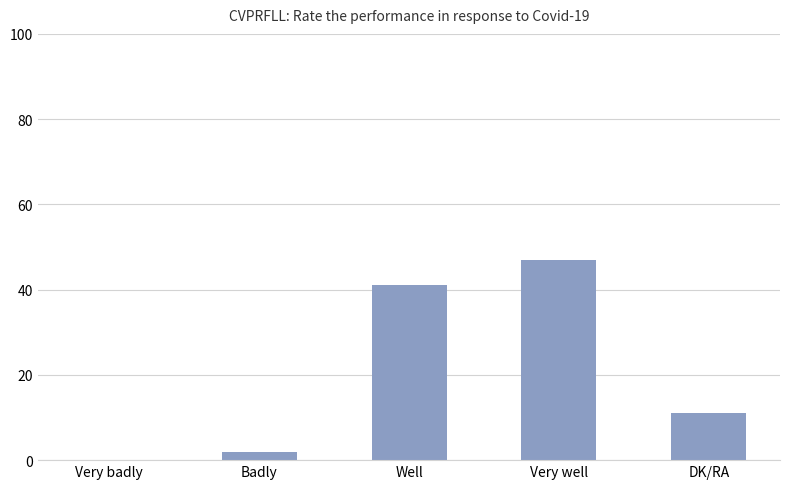

What is the maximum value shown in the chart?

47